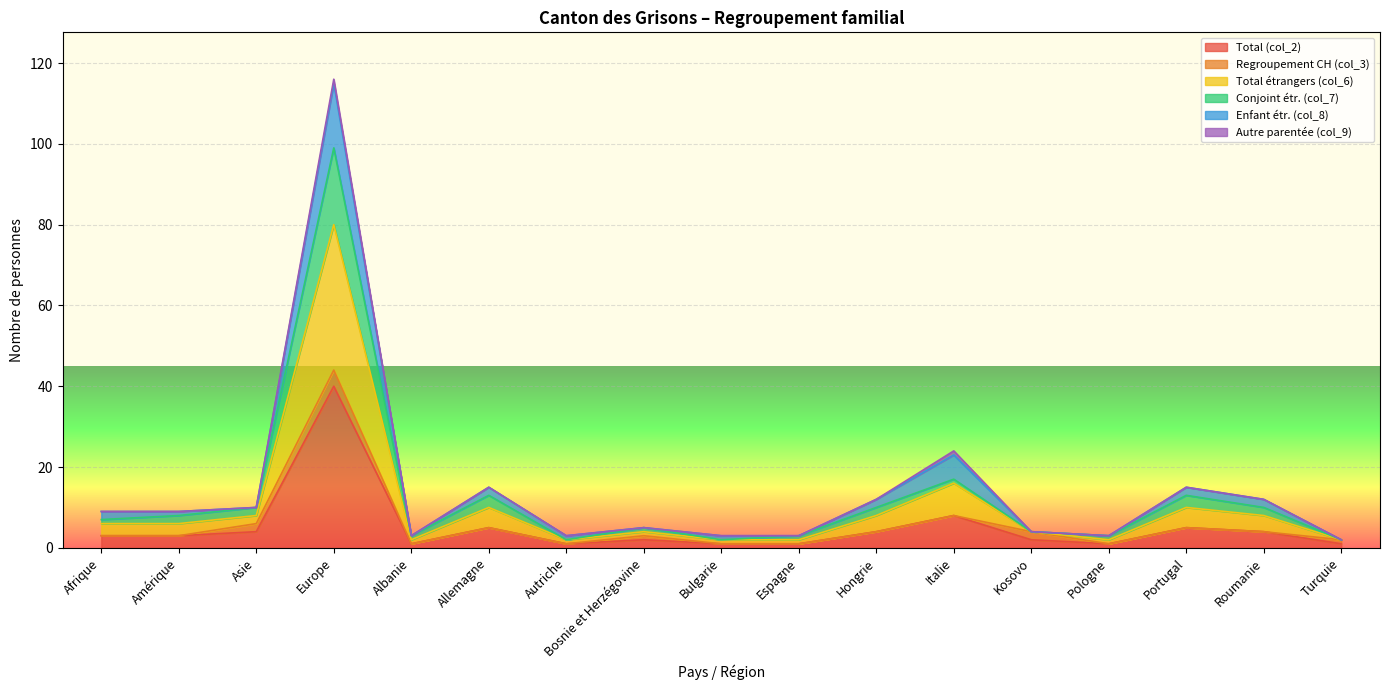

The value of Total étrangers (col_6) at Europe is 194. True or false?

False